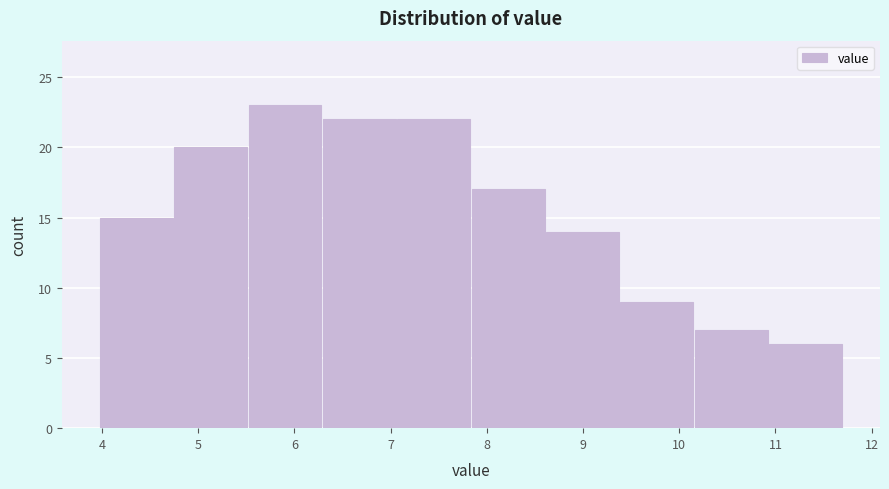

Reading left to right, list every bar in this chart as the range it spans on the x-axis followed by its height. Neither the bar edges nor the heights are printed on the chart, so give them approximately, as read against the axes.

4.0 to 4.7: 15
4.7 to 5.5: 20
5.5 to 6.3: 23
6.3 to 7.1: 22
7.1 to 7.8: 22
7.8 to 8.6: 17
8.6 to 9.4: 14
9.4 to 10.2: 9
10.2 to 10.9: 7
10.9 to 11.7: 6